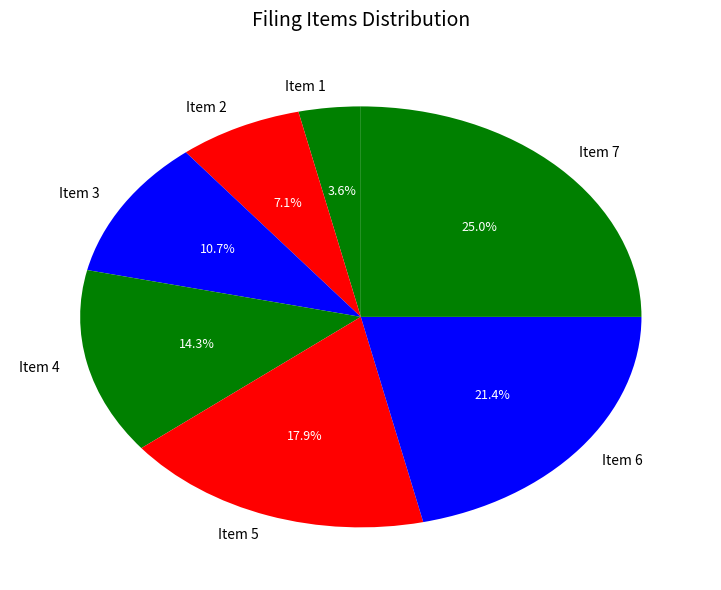

Rank the categories by value from highest to lowest.

Item 7, Item 6, Item 5, Item 4, Item 3, Item 2, Item 1